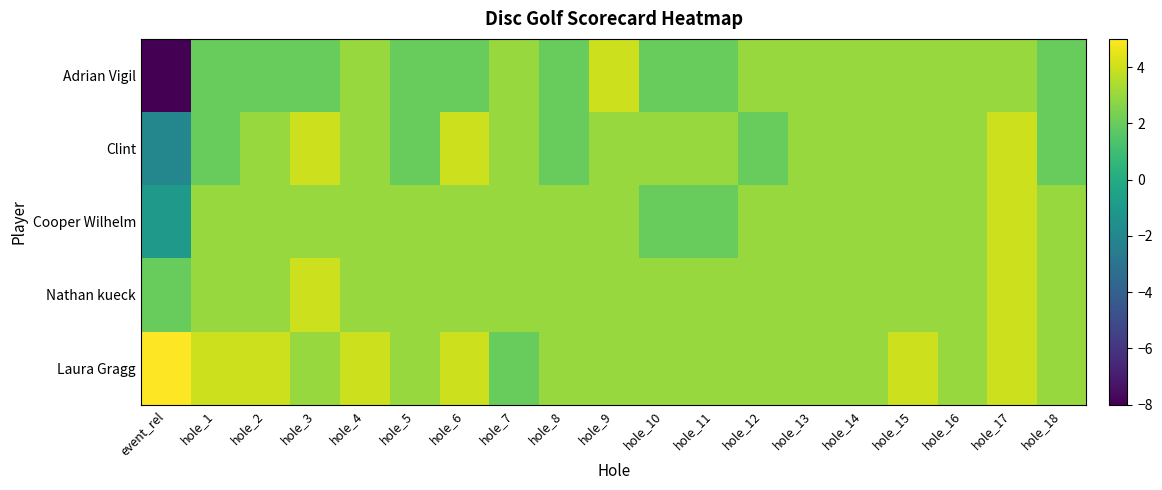

What is the spread (max minus min) of values at hole_1?

2